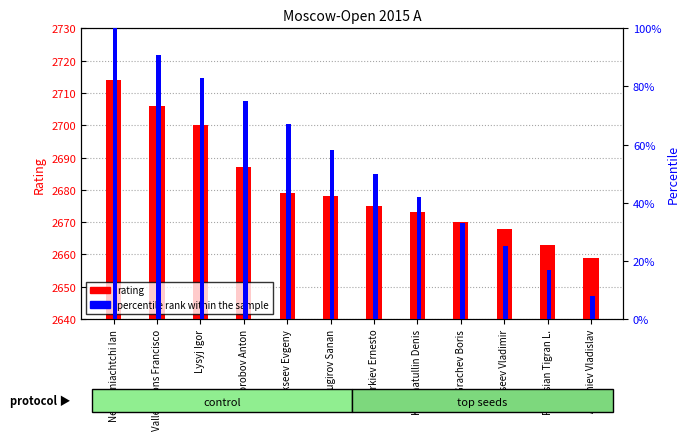

What are all the series names shown in the legend?

rating, percentile rank within the sample